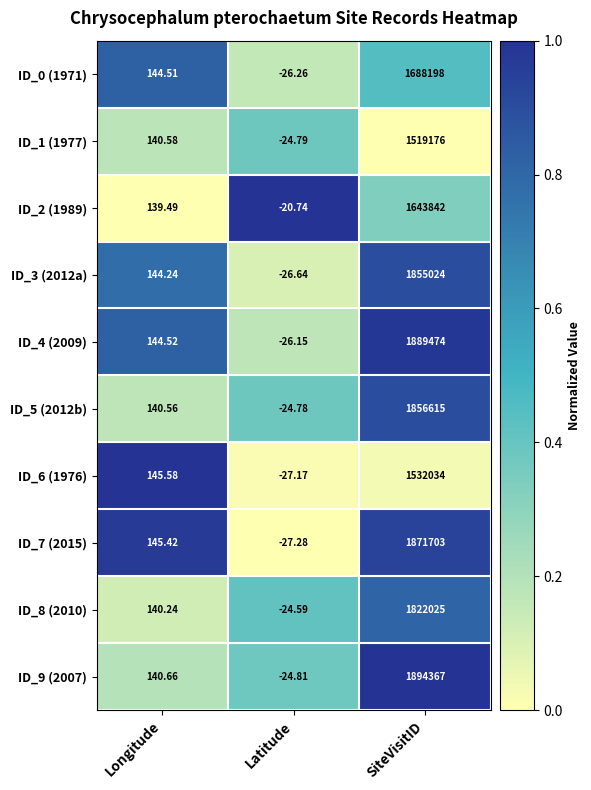

Is the value of ID_0 (1971) at SiteVisitID greater than the value of ID_6 (1976) at Longitude?

Yes